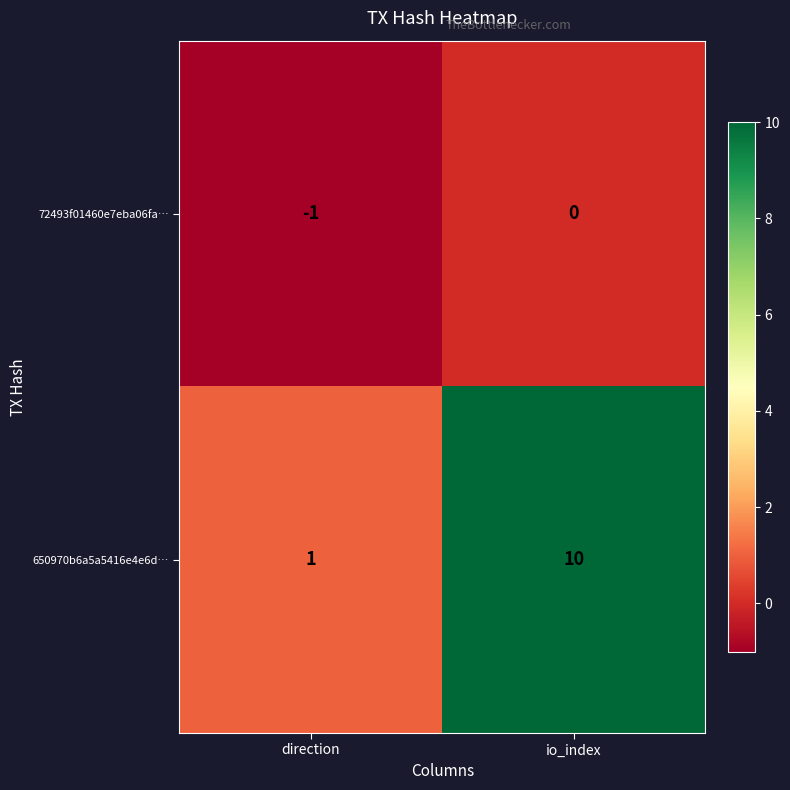

Where is 650970b6a5a5416e4e6d… nearest to the value 5?

direction